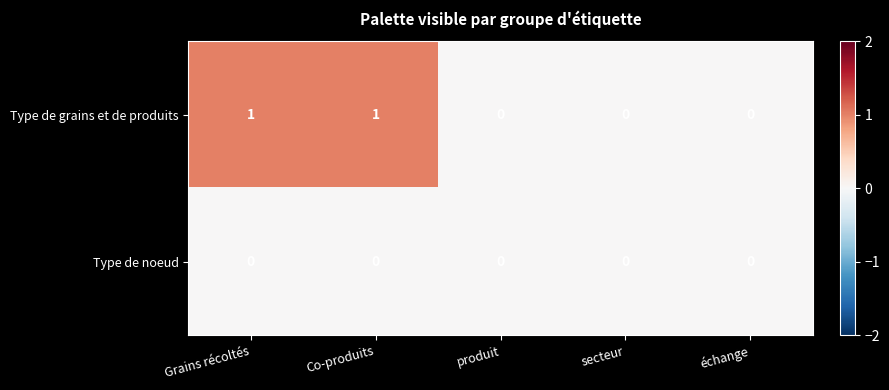

Count the Type de grains et de produits values in the range 0 to 1.

5